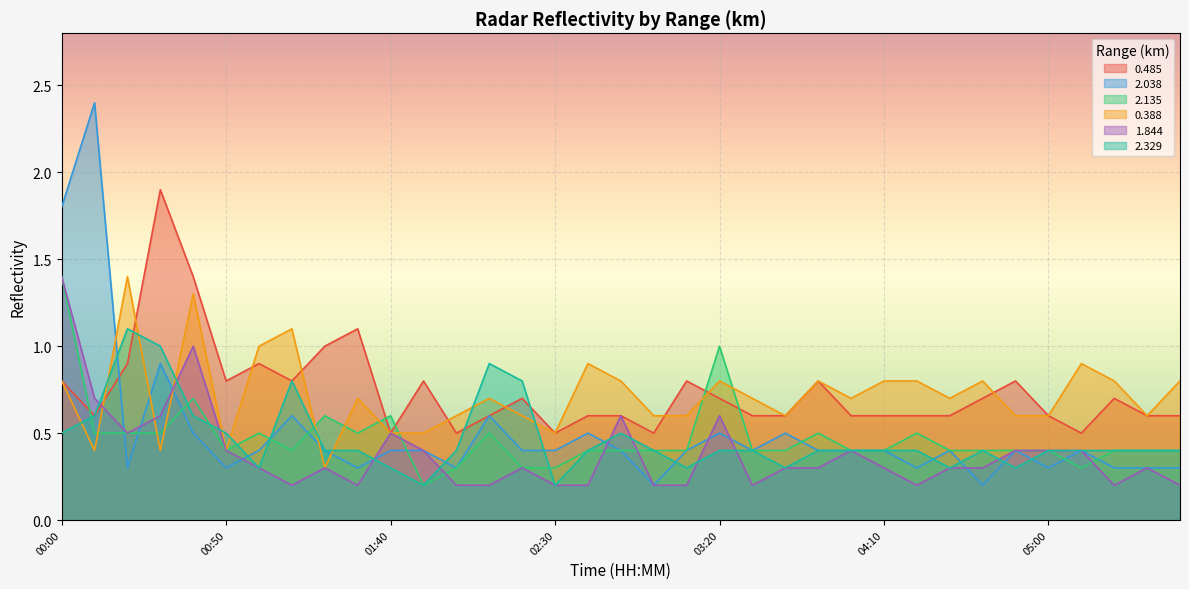

At which category does the chart reach its minimum across all series?

03:00